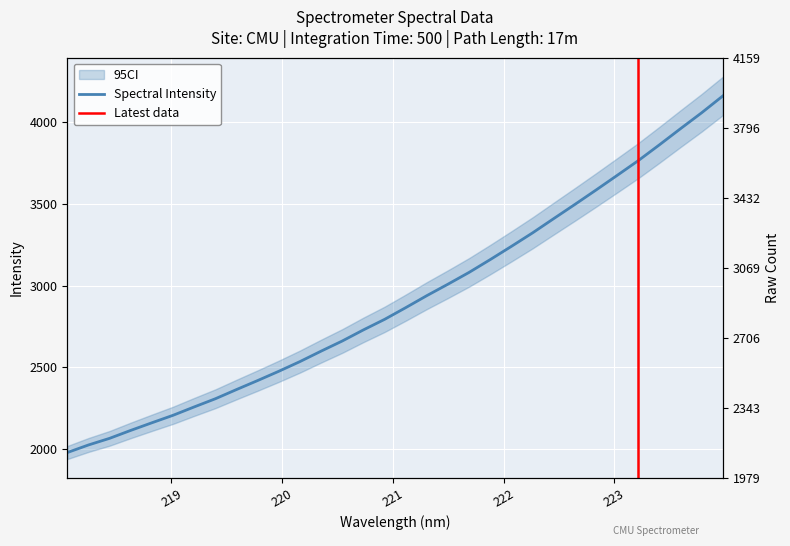

What is the sum of the values at 219.589 and 222.6447?

5862.0